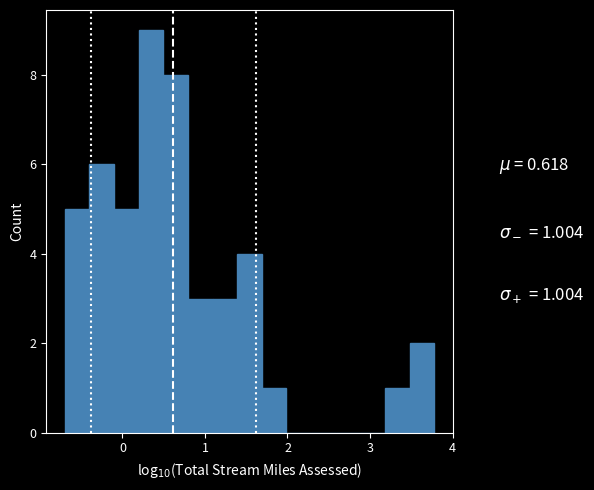

Read against the x-axis, roughly where is the centre of the tallest bar?

0.3